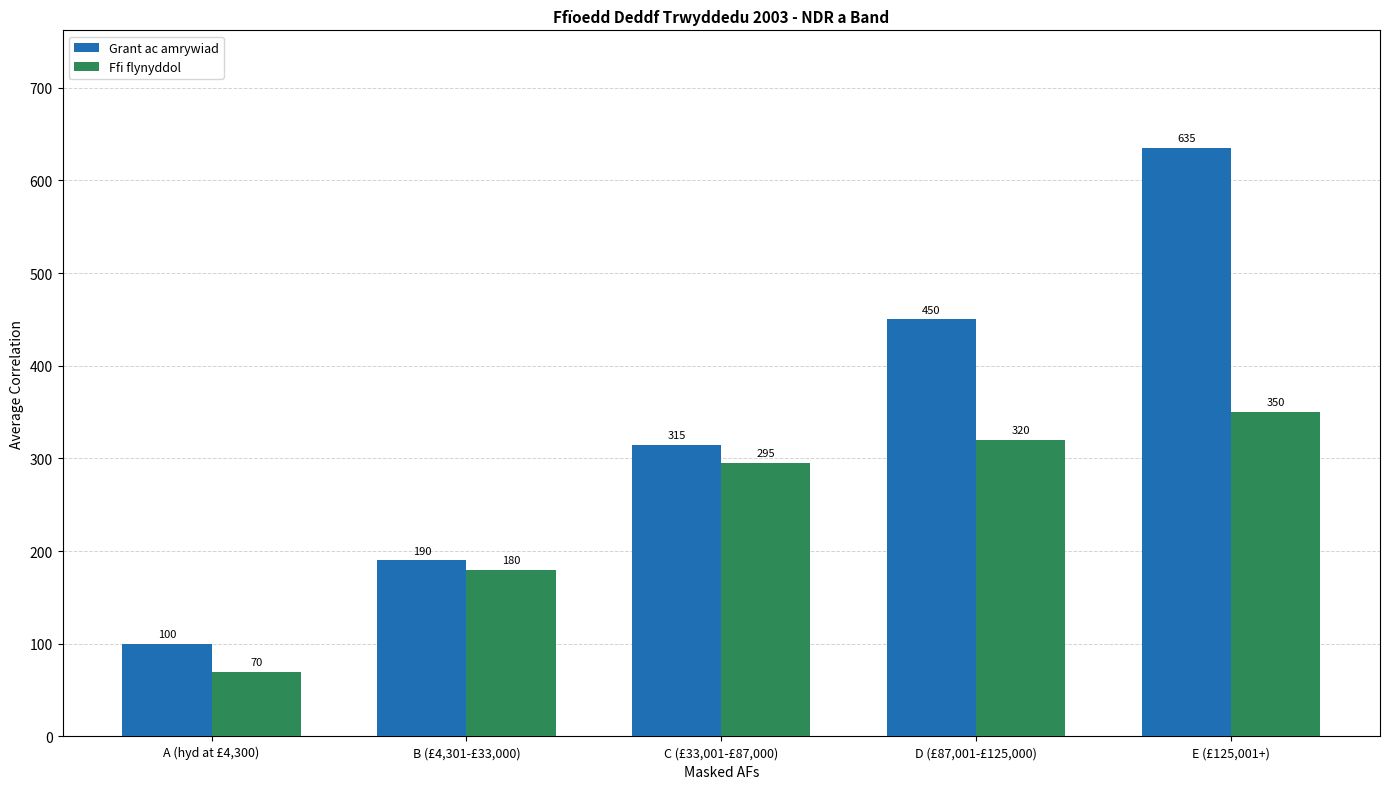

What is the smallest value displayed?

70